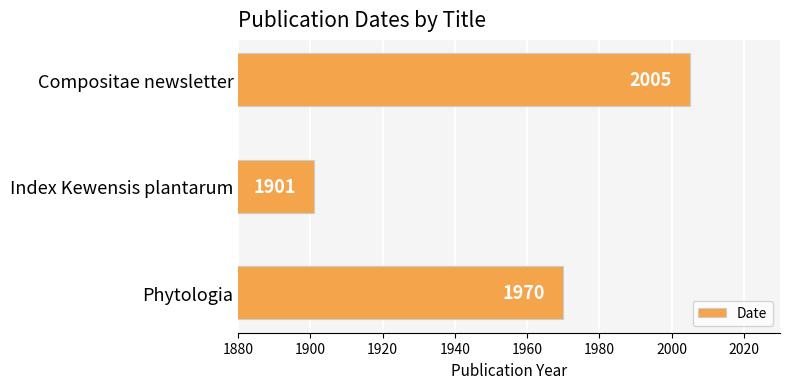

How many bars are there in total?

3